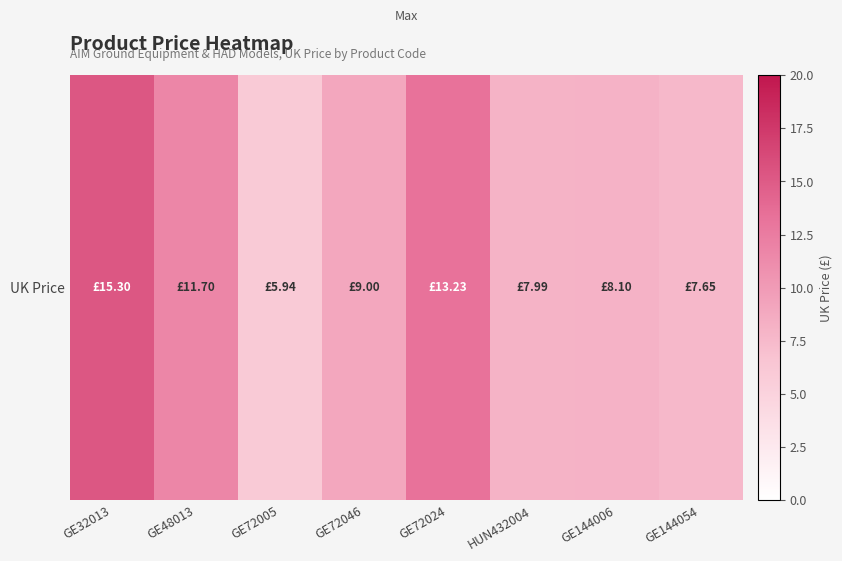

Rank the categories by value from lowest to highest.

GE72005, GE144054, HUN432004, GE144006, GE72046, GE48013, GE72024, GE32013